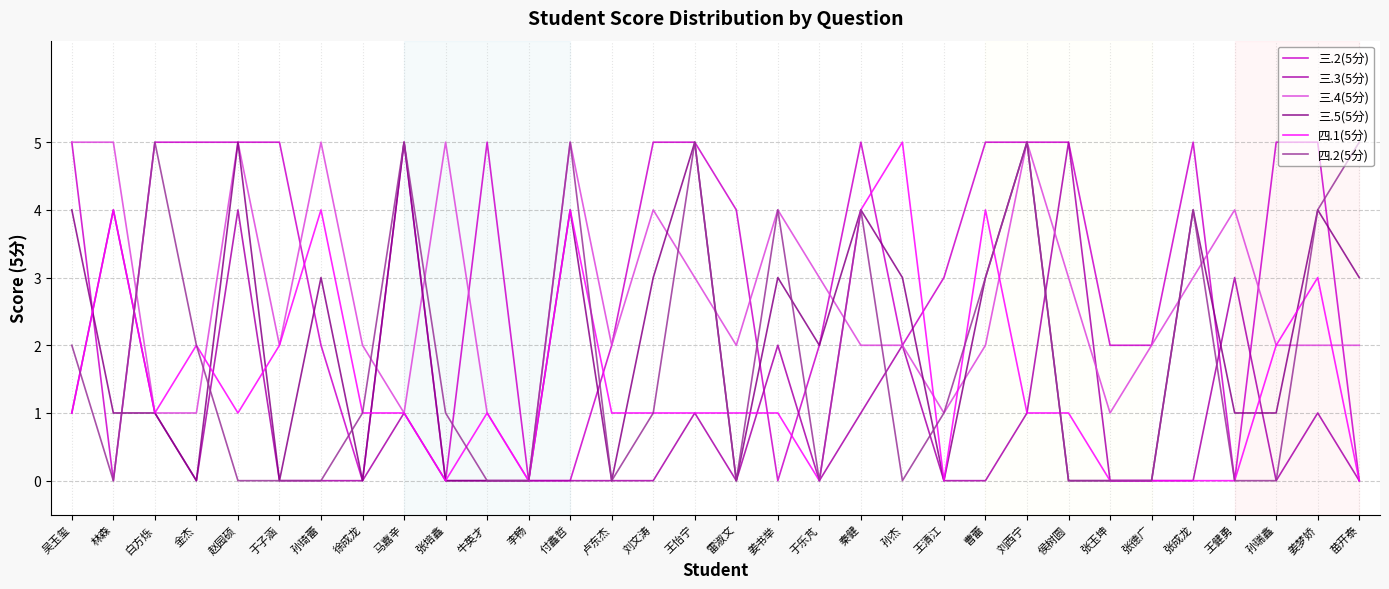

What position from the left is 牛英才?

11